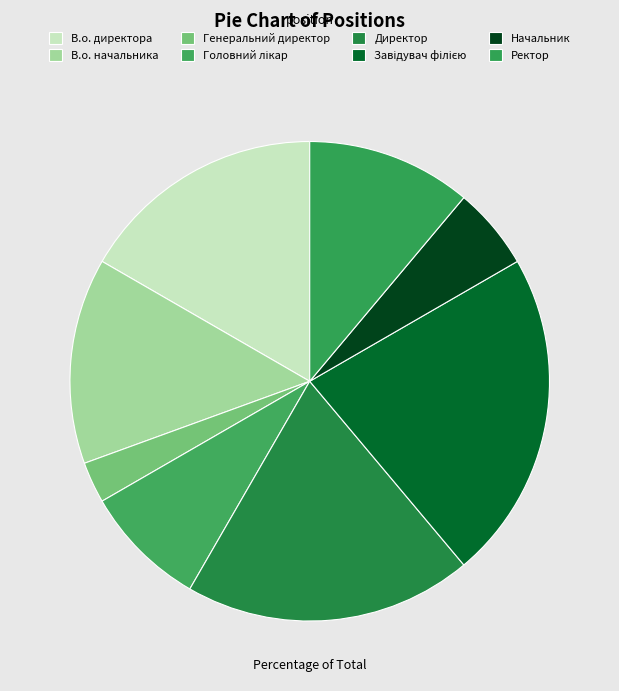

What percentage is the Завідувач філією slice, to the nearest percent?

22%